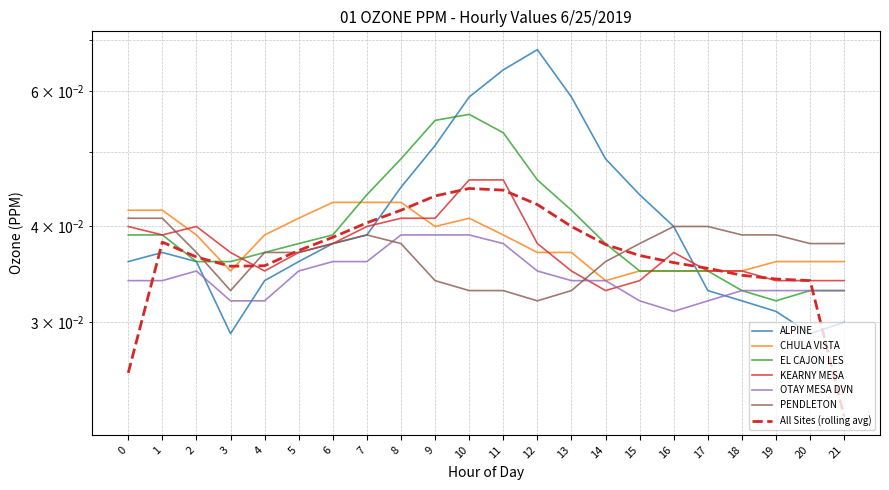

True or false: EL CAJON LES and OTAY MESA DVN cross at least once.

False